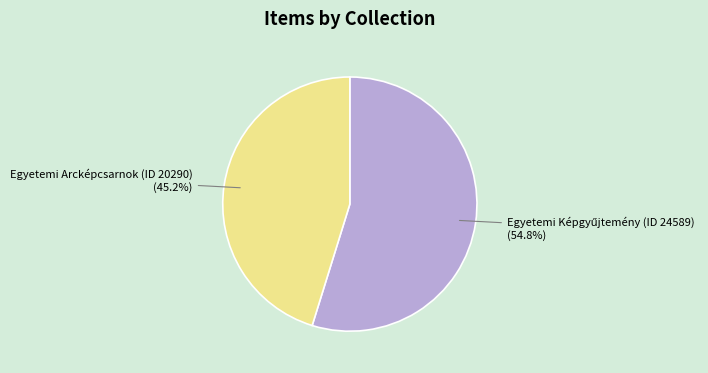

Does any single category account for the majority?

Yes